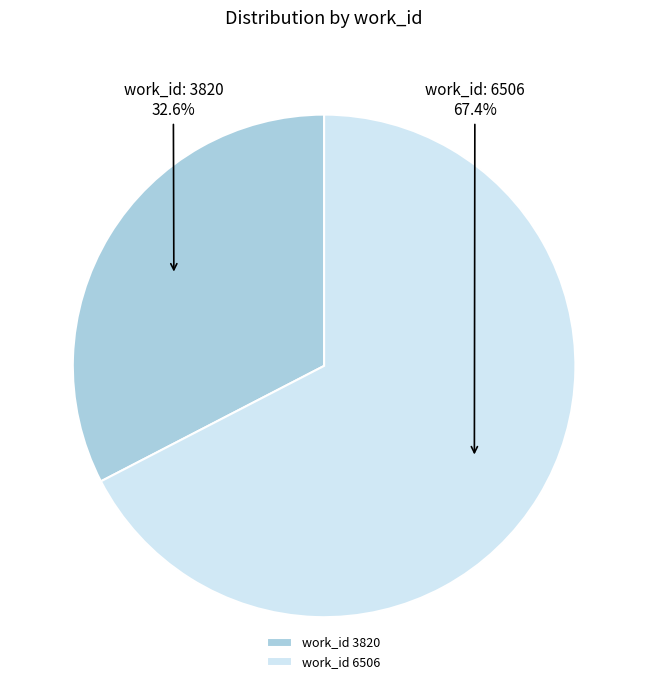

Rank the categories by value from highest to lowest.

work_id 6506, work_id 3820